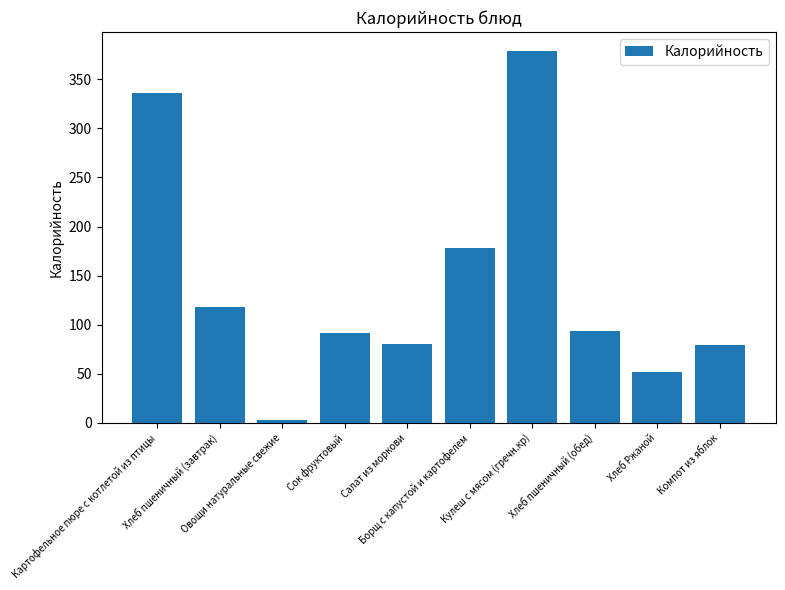

What is the difference between the second highest and minimum values?

333